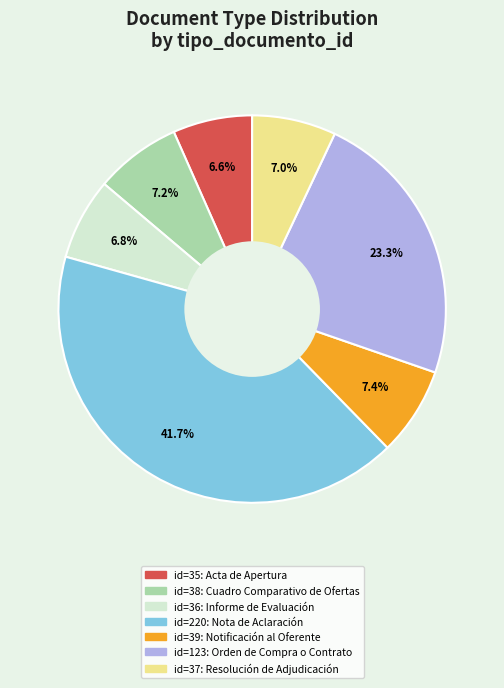

To the nearest percent, what is the average slice percentage?

14%